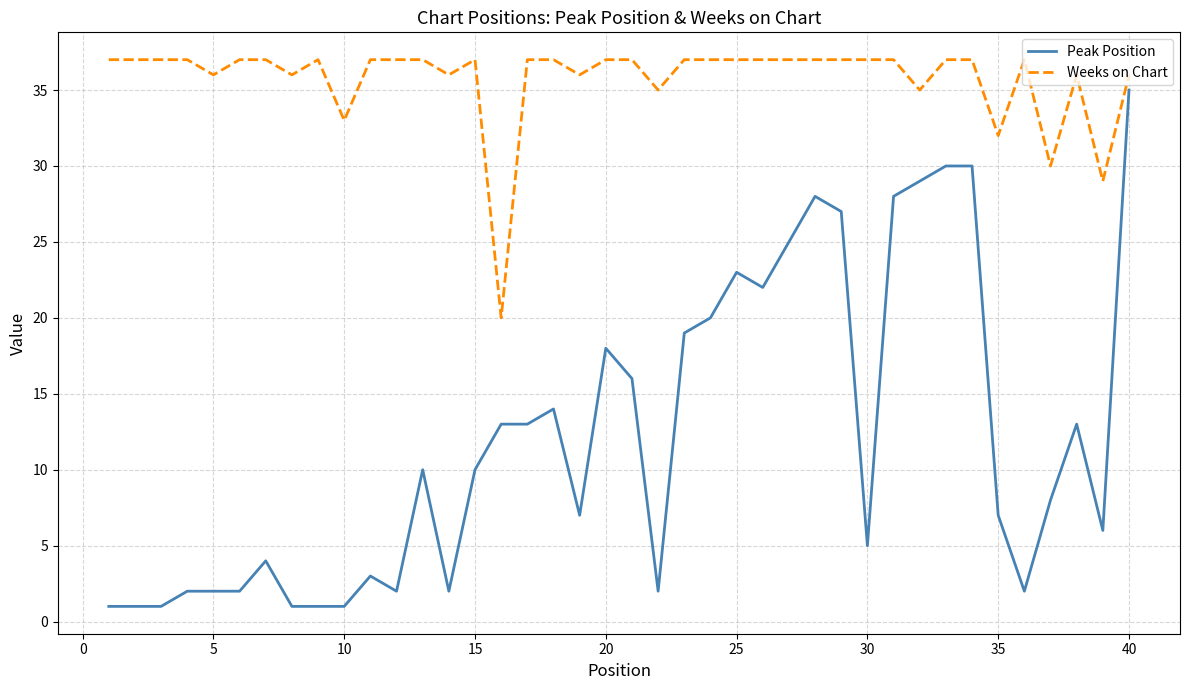

List the series in order of their peak value, lowest first.

Peak Position, Weeks on Chart